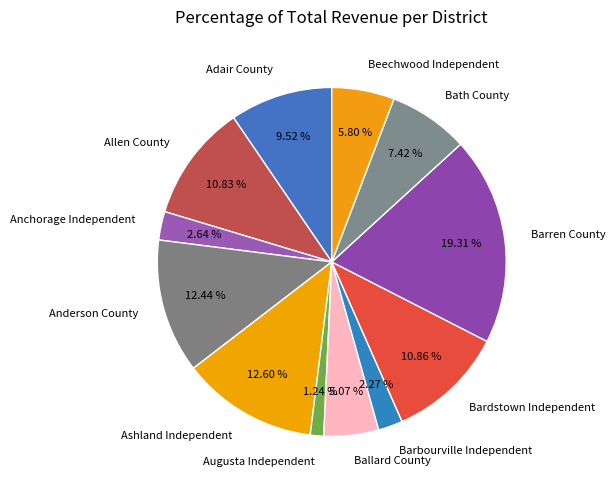

To the nearest percent, what portion does Beechwood Independent represent?

6%